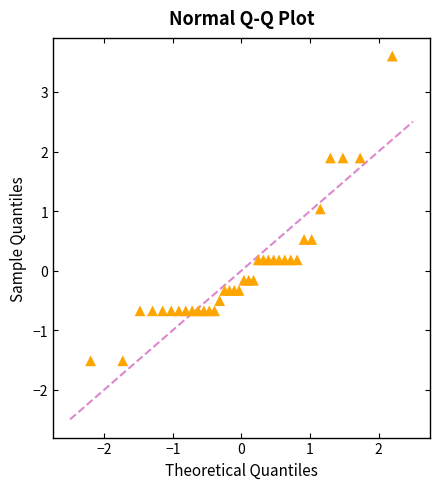

What is the range of X values (max minus min)?

4.4